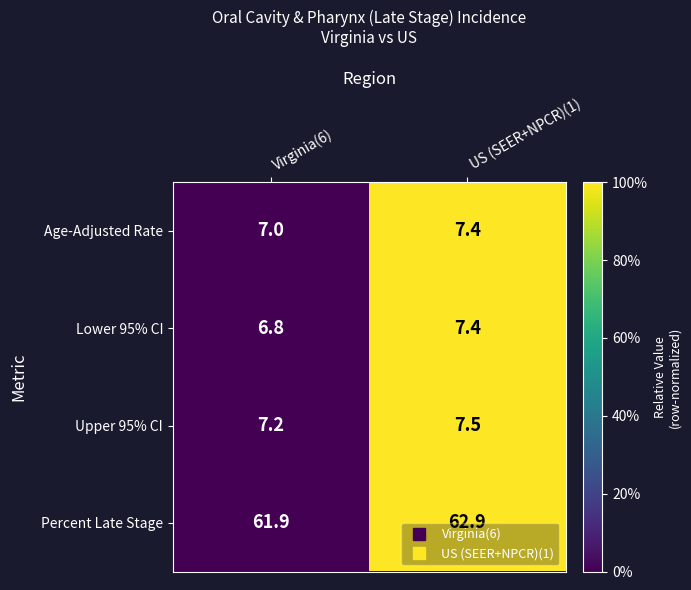

True or false: Age-Adjusted Rate has a value of 1.8 at US (SEER+NPCR)(1).

False